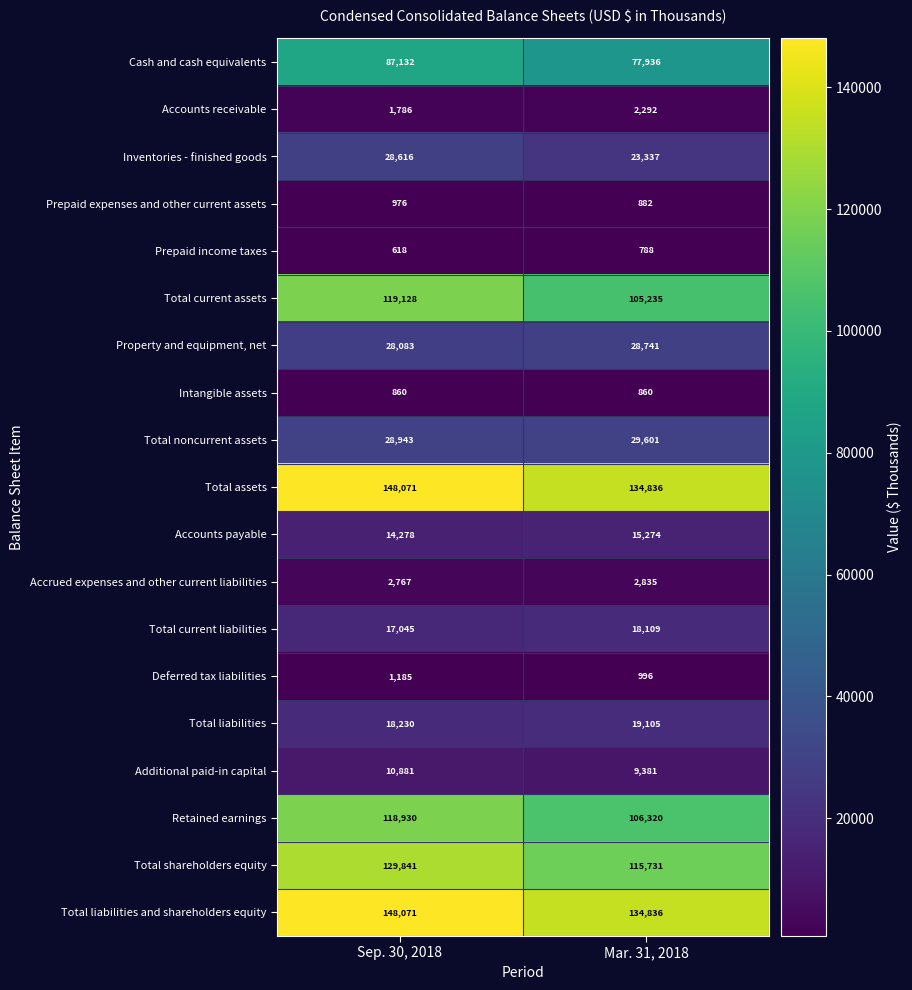

Which series has the largest range (max minus min)?

Total shareholders equity